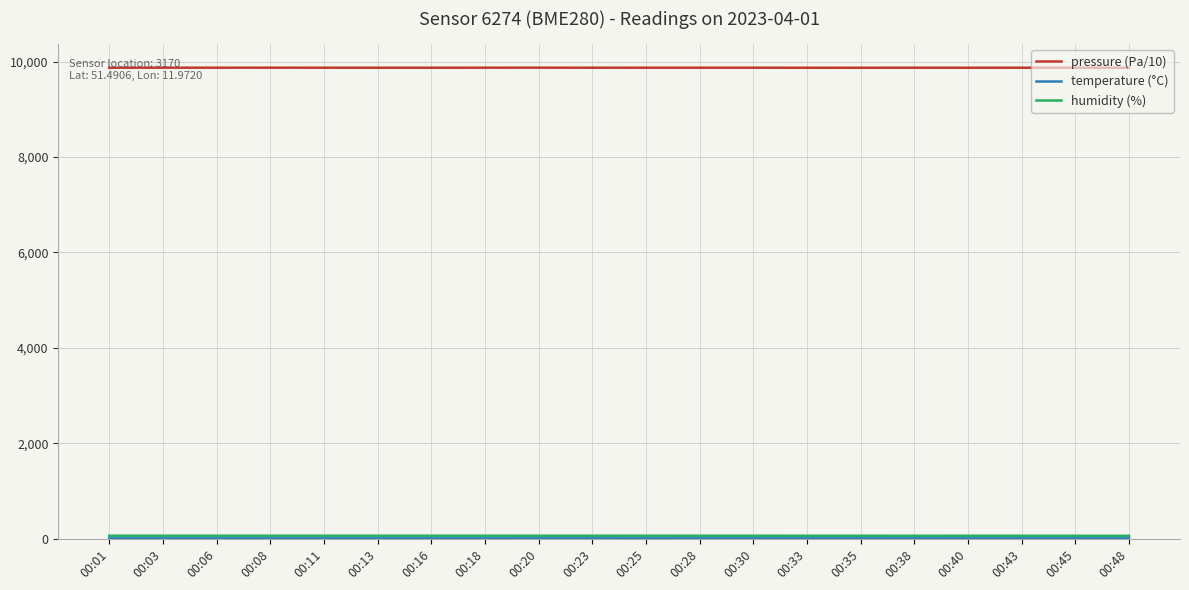

What is the maximum value shown in the chart?

9872.2